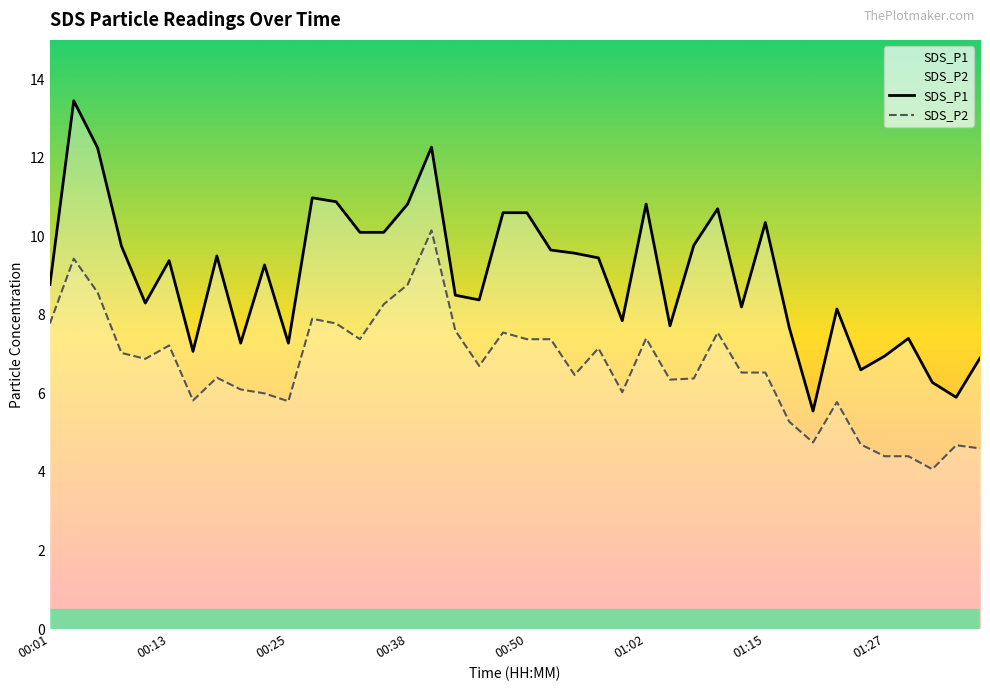

Rank the series by their average value, from lowest to highest.

SDS_P2, SDS_P1